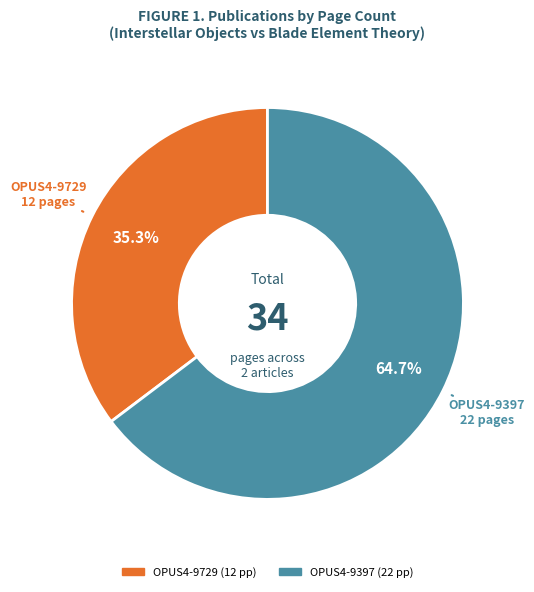

Which category has the smallest portion of the pie?

OPUS4-9729